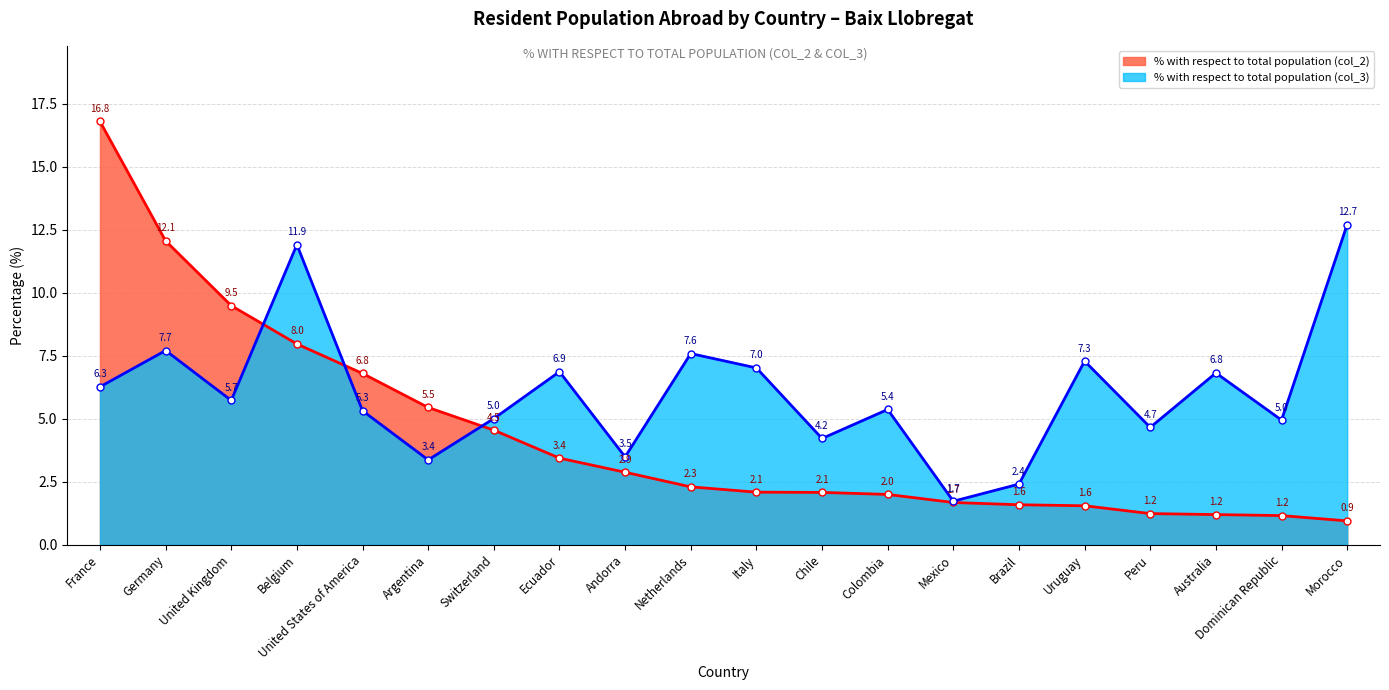

What is the difference between the second highest and minimum values in the % with respect to total population (col_2) series?

11.1